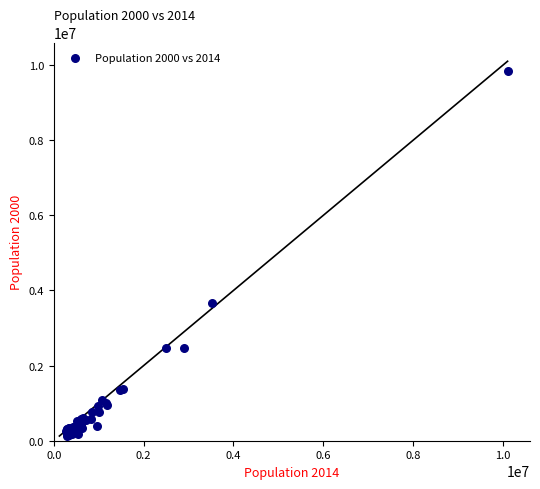

What Y value in the scatter plot is closest to 4989380?

3655437